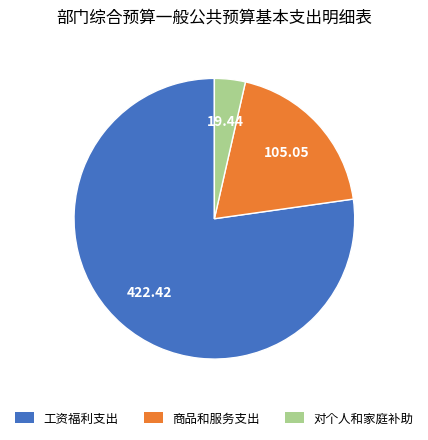

Is it true that 对个人和家庭补助 is 4% of the pie?

True